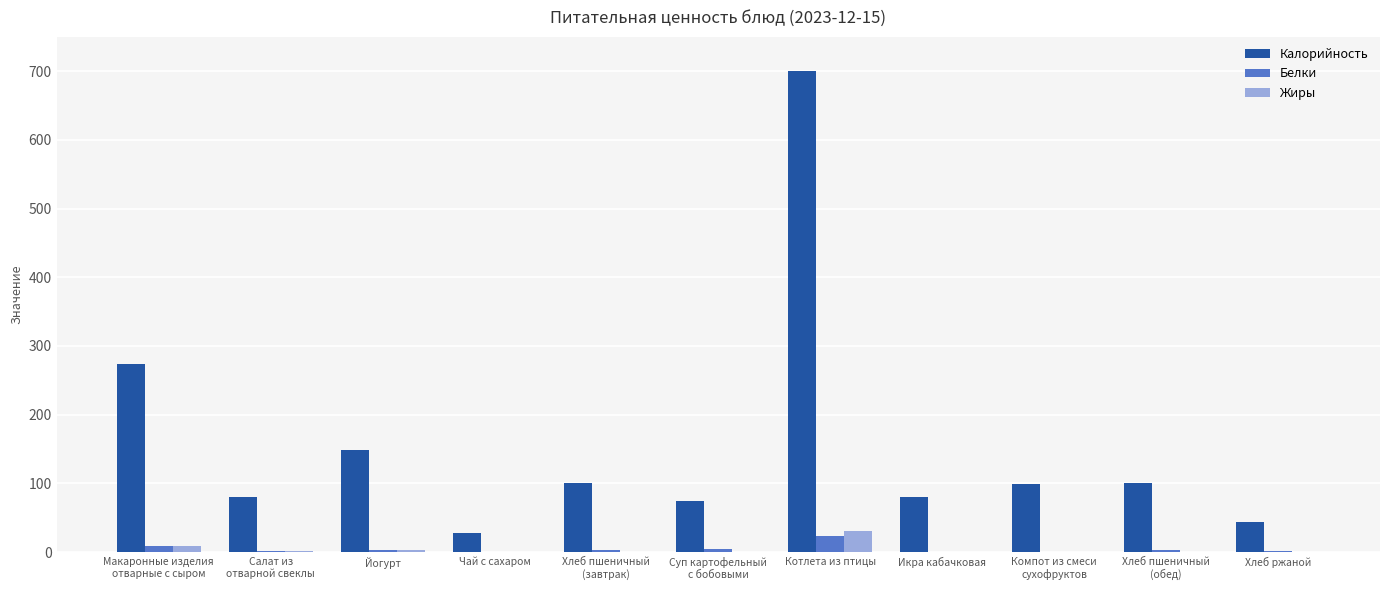

The value of Калорийность at Котлета из птицы is 1236.2. True or false?

False